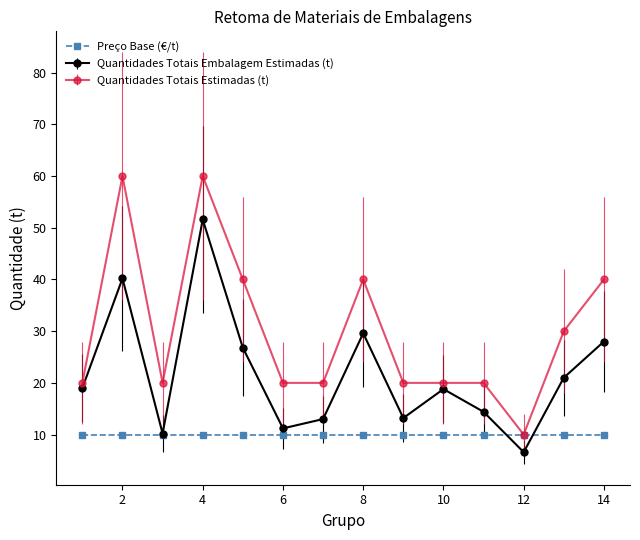

What is the value of the Quantidades Totais Embalagem Estimadas (t) point at the 4th from the left?

51.6